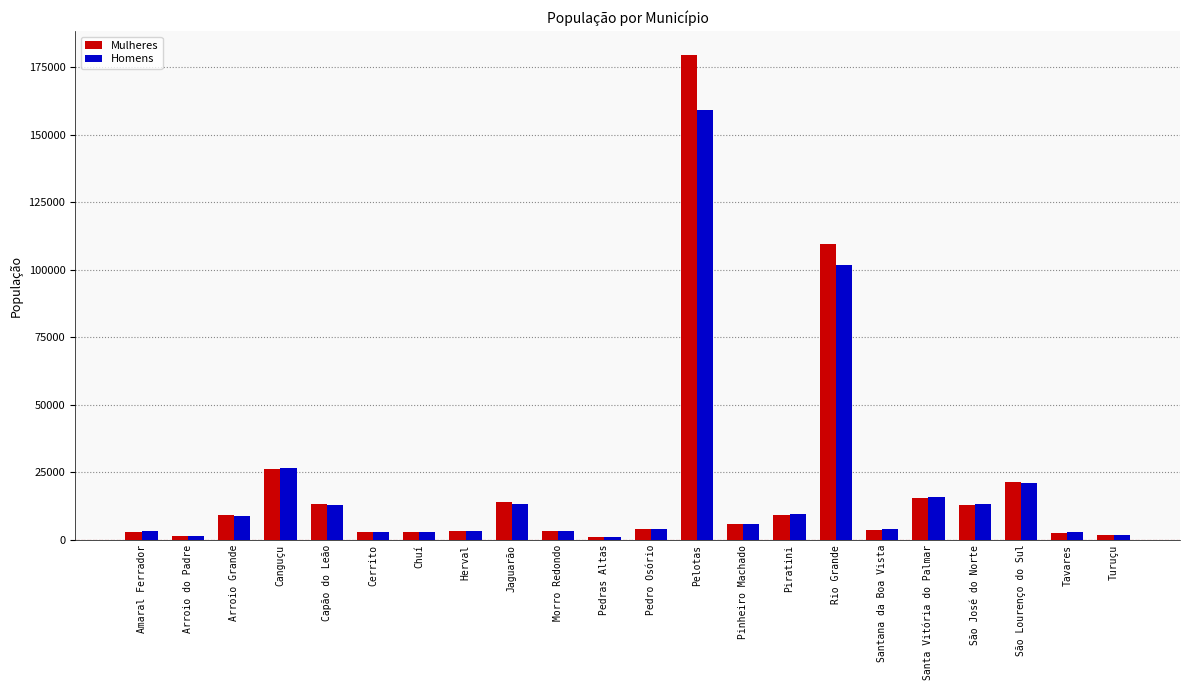

How many bars are there in each group?

2